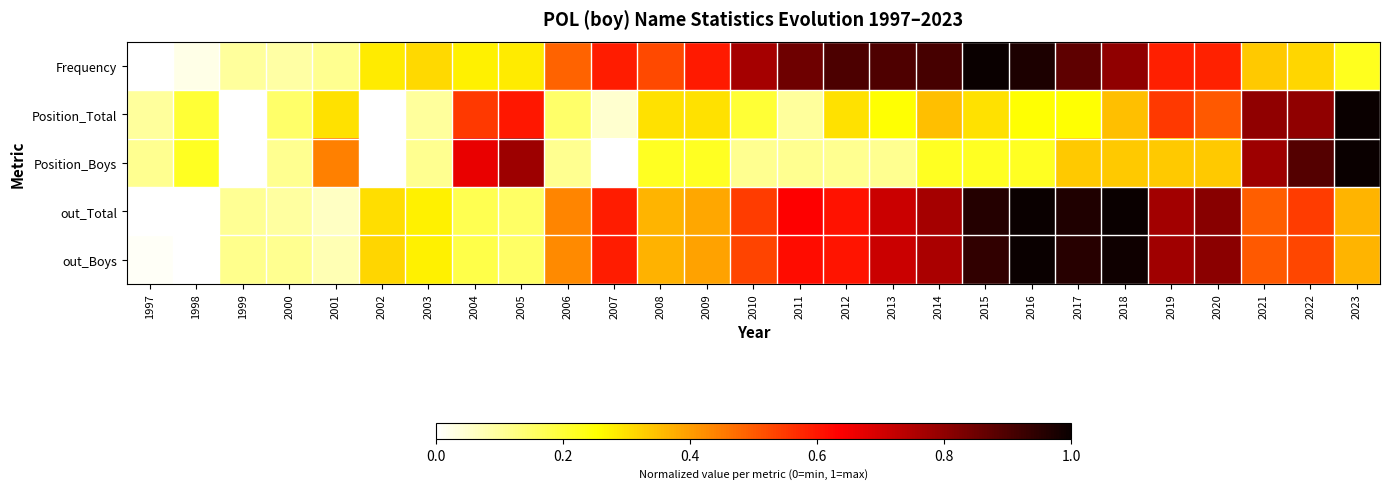

Reading right to left, transcribe all the data shown in this chart.

Frequency: 2023=0.2	2022=0.3	2021=0.3	2020=0.6	2019=0.6	2018=0.8	2017=0.9	2016=1.0	2015=1.0	2014=0.9	2013=0.9	2012=0.9	2011=0.9	2010=0.8	2009=0.6	2008=0.5	2007=0.6	2006=0.5	2005=0.3	2004=0.3	2003=0.3	2002=0.3	2001=0.1	2000=0.1	1999=0.1	1998=0.0	1997=0.0
Position_Total: 2023=1.0	2022=0.8	2021=0.8	2020=0.5	2019=0.6	2018=0.3	2017=0.2	2016=0.2	2015=0.3	2014=0.3	2013=0.2	2012=0.3	2011=0.1	2010=0.2	2009=0.3	2008=0.3	2007=0.1	2006=0.1	2005=0.6	2004=0.6	2003=0.1	2002=0.0	2001=0.3	2000=0.1	1999=0.0	1998=0.2	1997=0.1
Position_Boys: 2023=1.0	2022=0.9	2021=0.8	2020=0.3	2019=0.3	2018=0.3	2017=0.3	2016=0.2	2015=0.2	2014=0.2	2013=0.1	2012=0.1	2011=0.1	2010=0.1	2009=0.2	2008=0.2	2007=0.0	2006=0.1	2005=0.8	2004=0.7	2003=0.1	2002=0.0	2001=0.4	2000=0.1	1999=0.0	1998=0.2	1997=0.1
out_Total: 2023=0.4	2022=0.5	2021=0.5	2020=0.8	2019=0.8	2018=1.0	2017=1.0	2016=1.0	2015=1.0	2014=0.8	2013=0.7	2012=0.6	2011=0.6	2010=0.5	2009=0.4	2008=0.4	2007=0.6	2006=0.4	2005=0.2	2004=0.2	2003=0.3	2002=0.3	2001=0.1	2000=0.1	1999=0.1	1998=0.0	1997=0.0
out_Boys: 2023=0.4	2022=0.5	2021=0.5	2020=0.8	2019=0.8	2018=1.0	2017=1.0	2016=1.0	2015=0.9	2014=0.8	2013=0.7	2012=0.6	2011=0.6	2010=0.5	2009=0.4	2008=0.4	2007=0.6	2006=0.4	2005=0.2	2004=0.2	2003=0.3	2002=0.3	2001=0.1	2000=0.1	1999=0.1	1998=0.0	1997=0.0